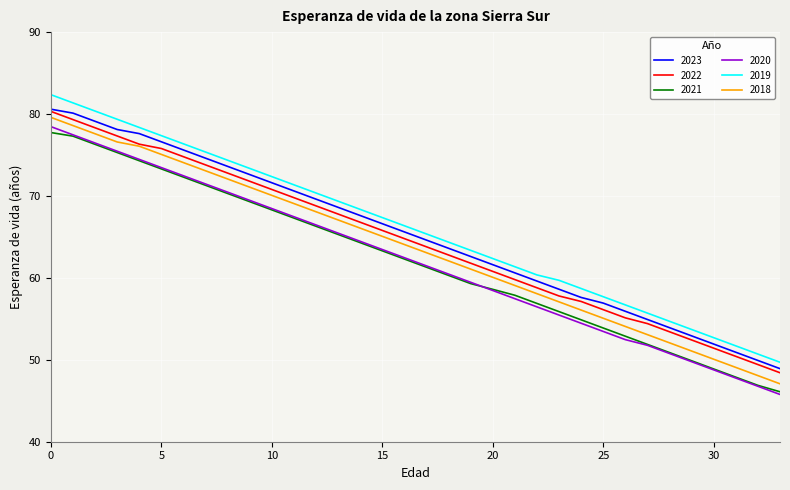

True or false: 2021 and 2019 cross at least once.

False